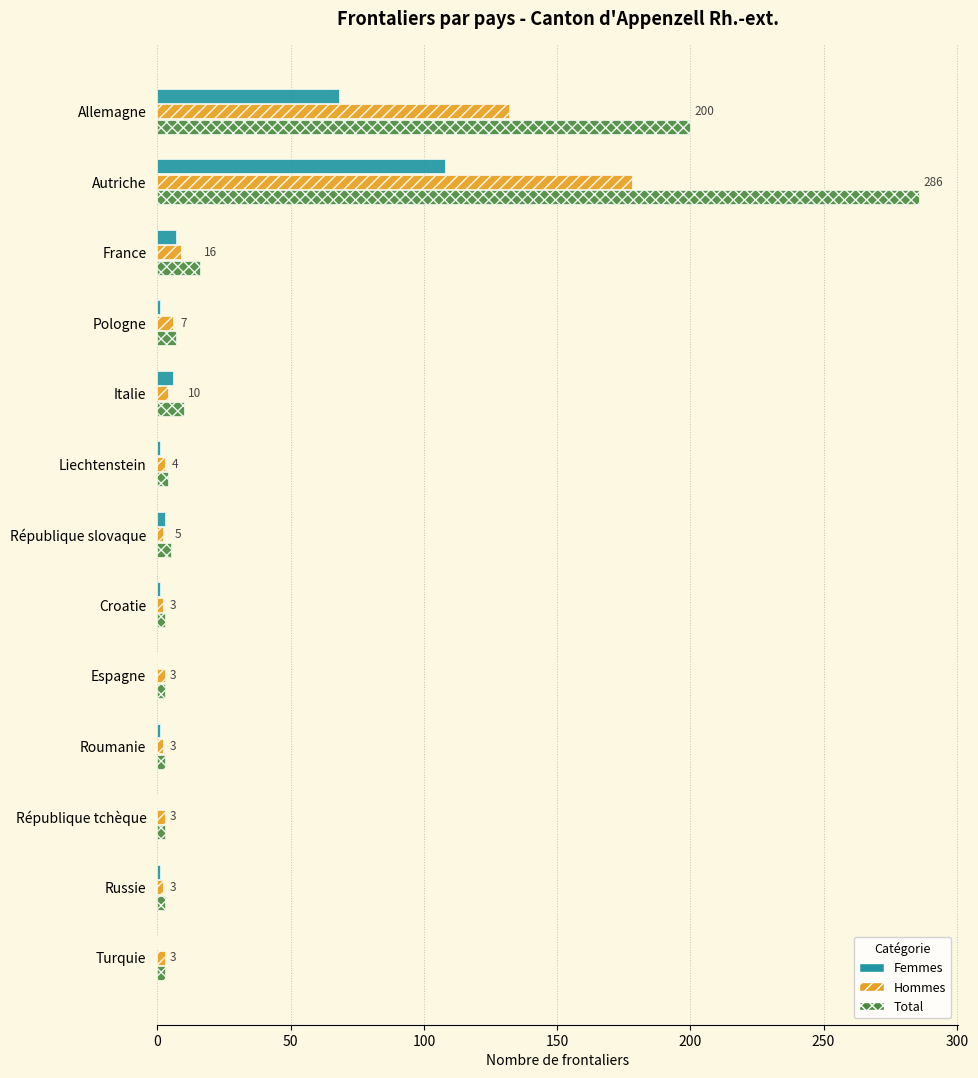

The value of Femmes at Espagne is 0. True or false?

True